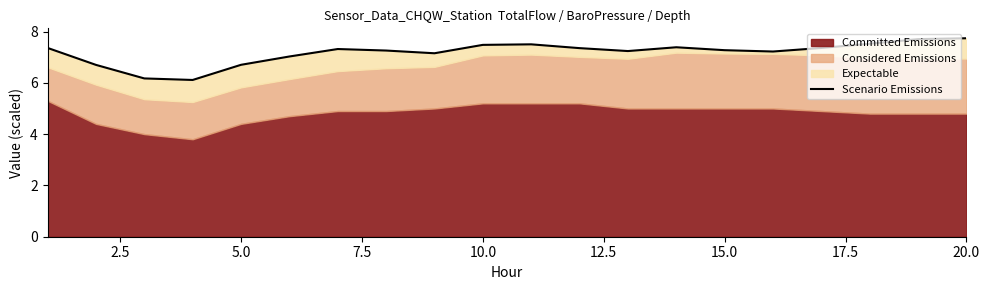

Reading left to right, transcribe all the data shown in this chart.

7.4	6.7	6.2	6.1	6.7	7.0	7.3	7.3	7.2	7.5	7.5	7.4	7.2	7.4	7.3	7.2	7.4	7.5	7.7	7.7